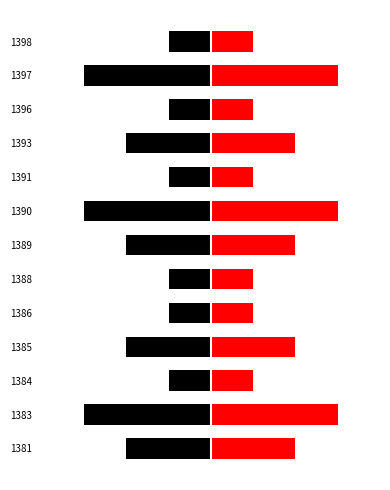

Reading right to left, extract all data points from this chart.

1	3	1	2	1	3	2	1	1	2	1	3	2